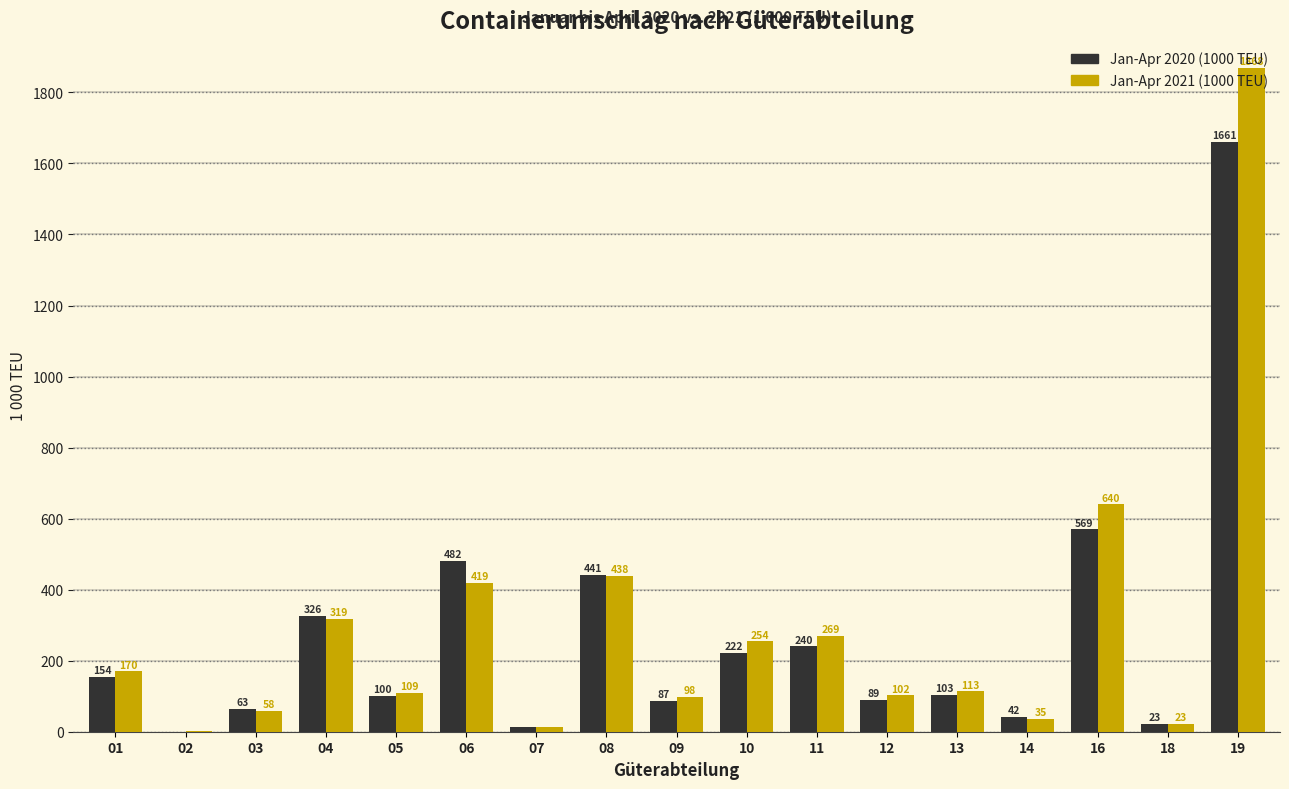

What is the maximum value shown in the chart?

1868.5